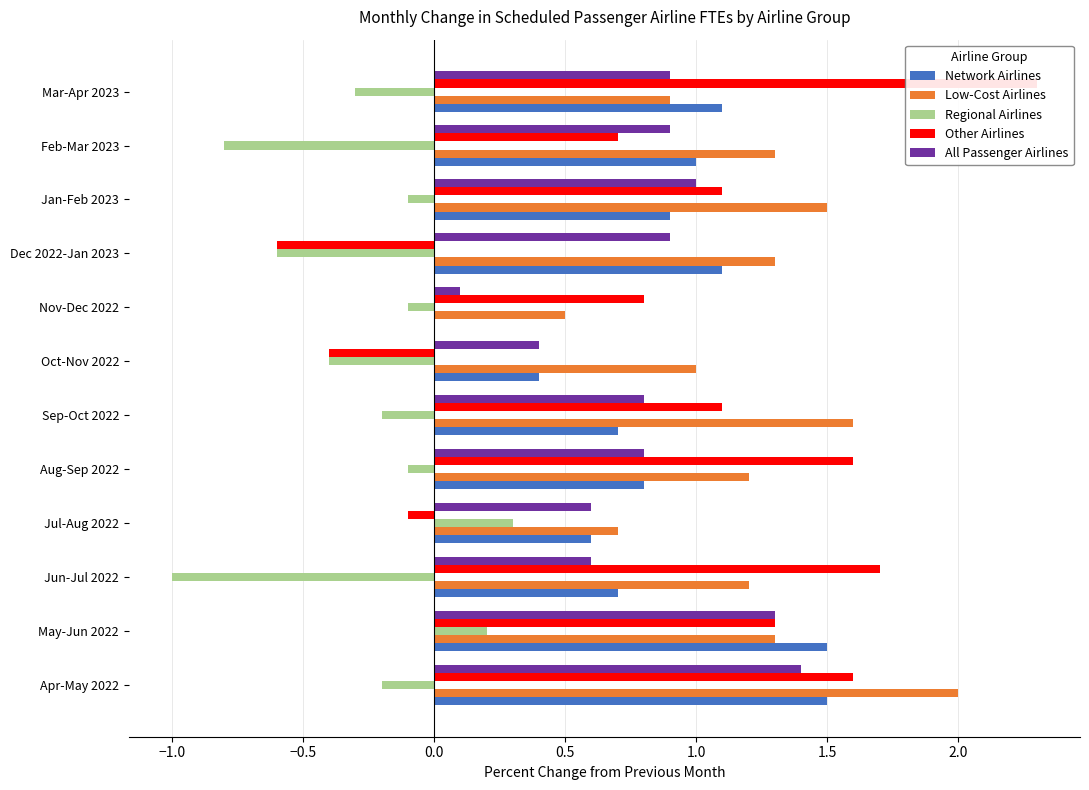

Which series has the widest spread of values?

Other Airlines